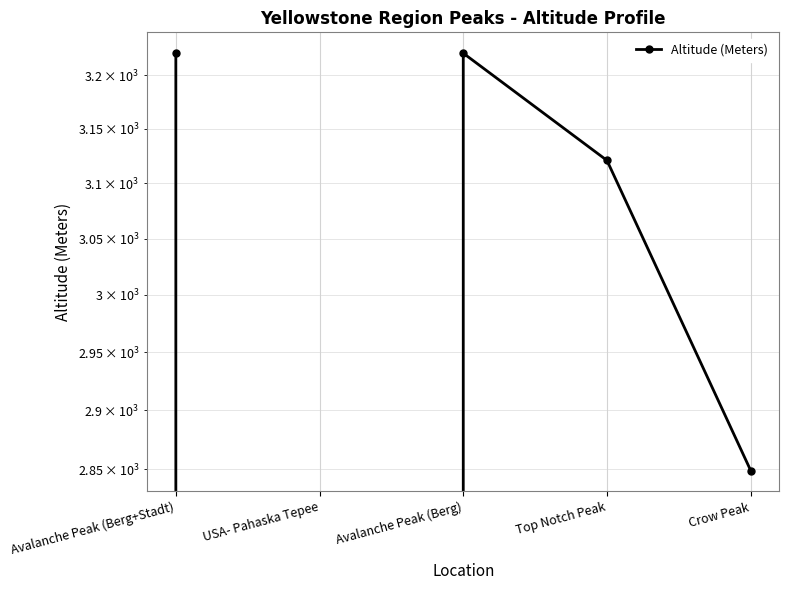

What is the greatest value displayed?

3221